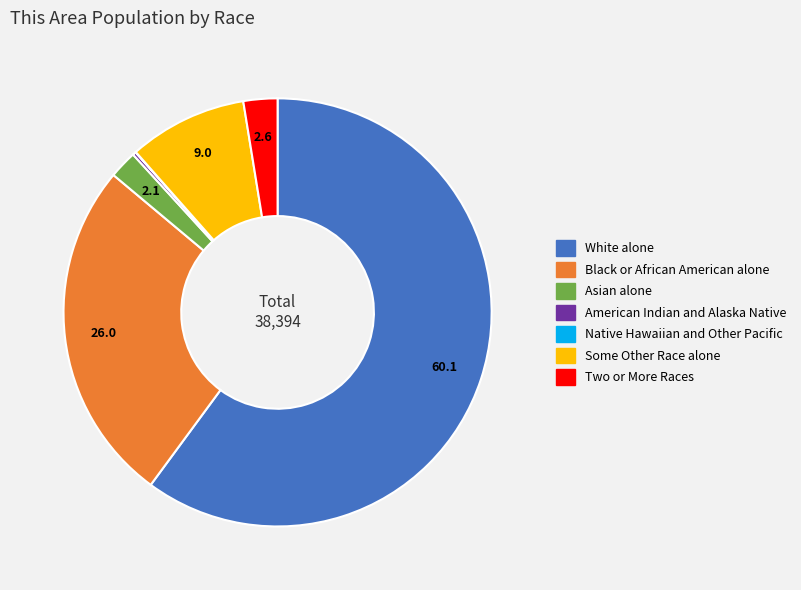

Which category has the biggest portion of the pie?

White alone